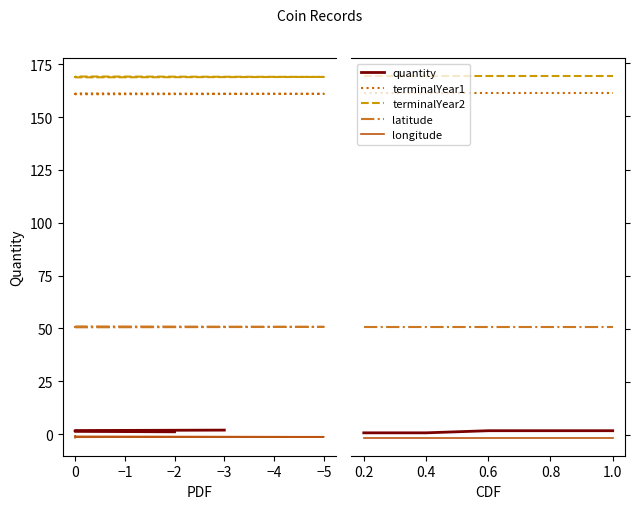

How many lines are shown in the chart?

5